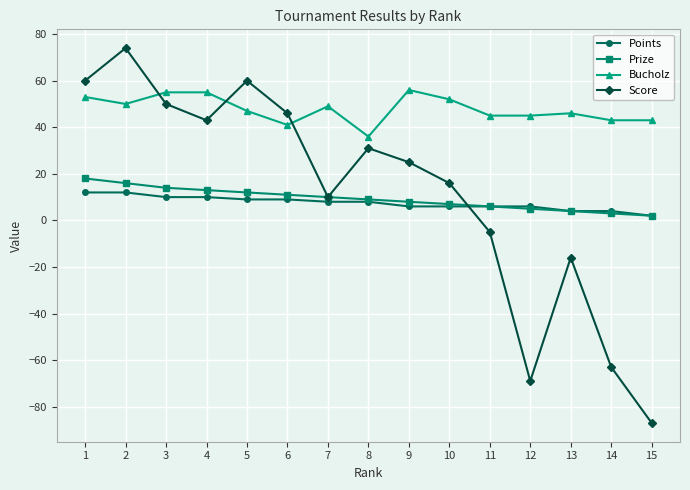

What is the sum of the Points values at 2 and 3?

22